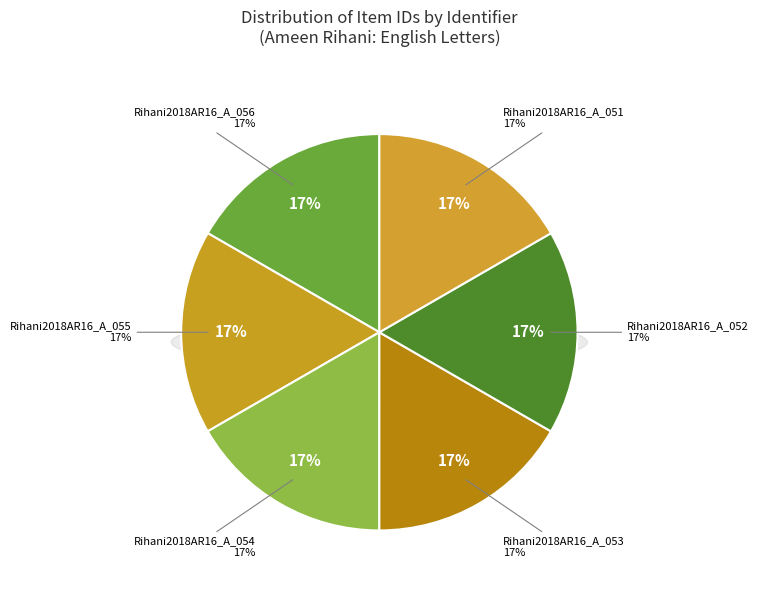

Is there any slice that represents more than half of the pie?

No